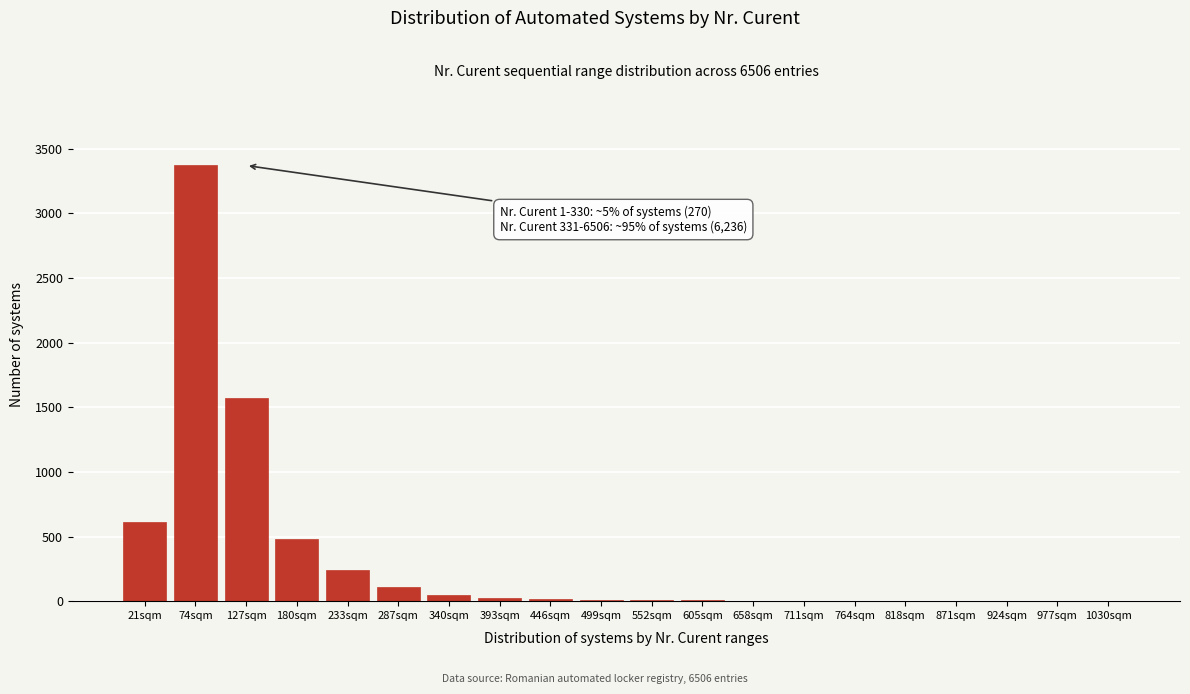

What is the sum of all values?

6505